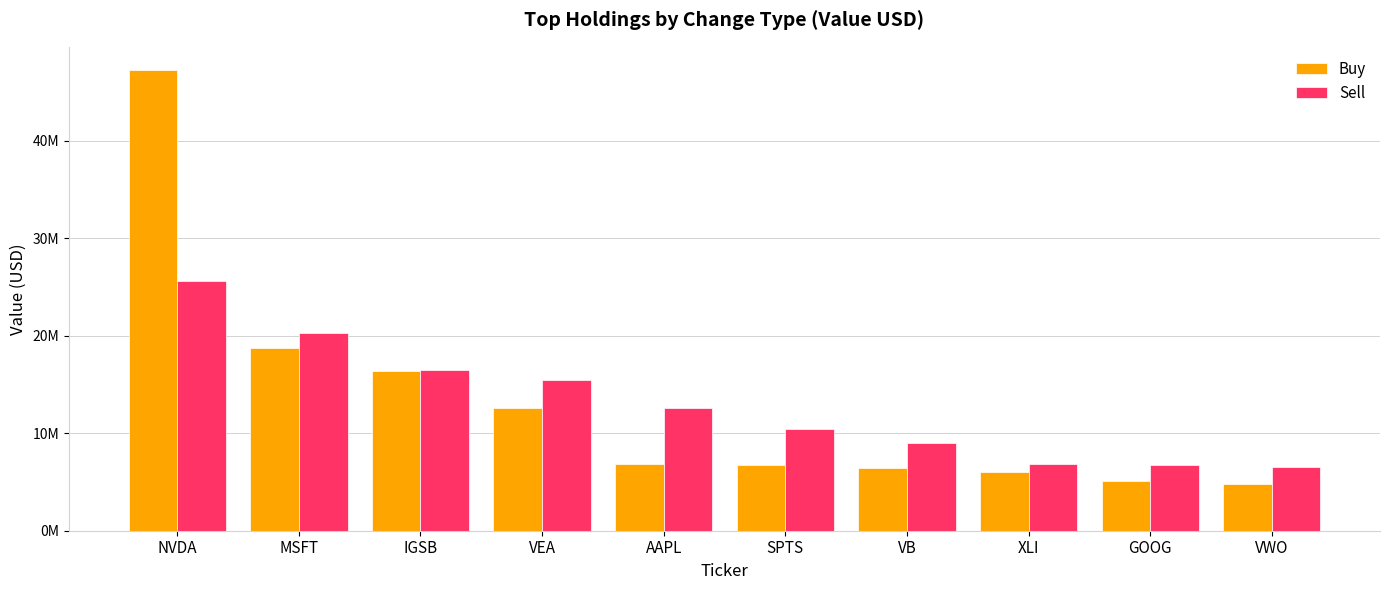

What are all the series names shown in the legend?

Buy, Sell